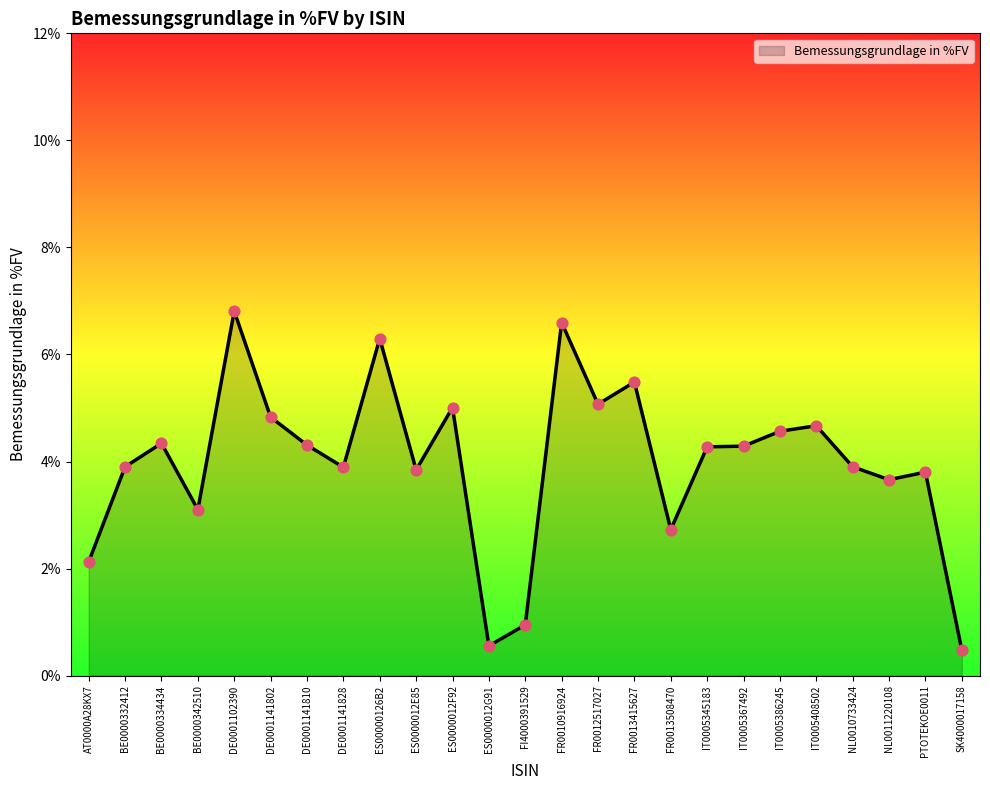

What is the change in value from DE0001141810 to ES0000012E85?

-0.5